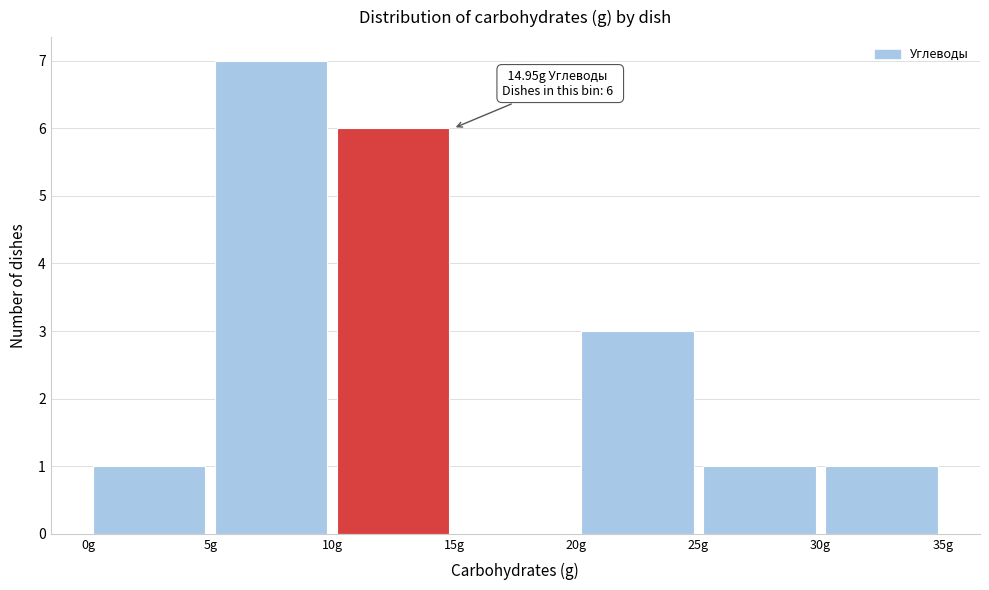

Over which range of the x-axis is the bar tallest?

5 to 10